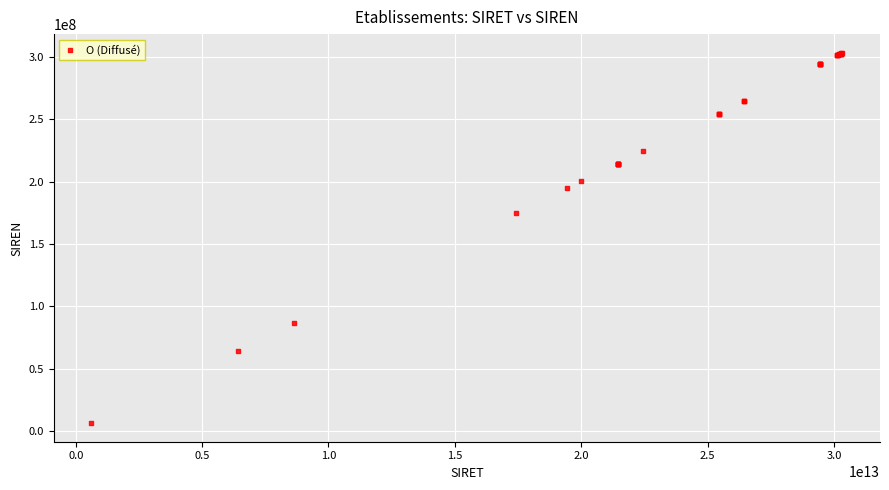

What Y value in the scatter plot is closest to 154773568?

174402115